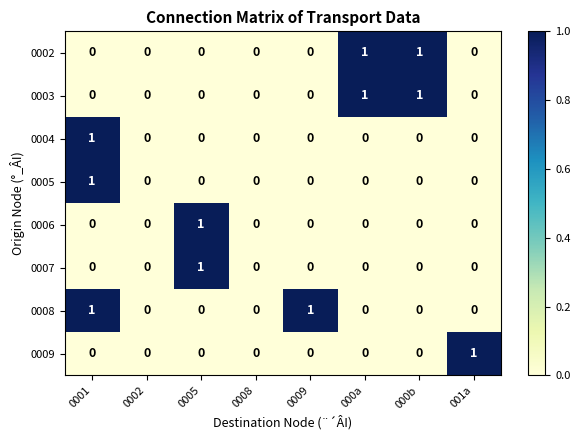

How many categories are shown in the chart?

8